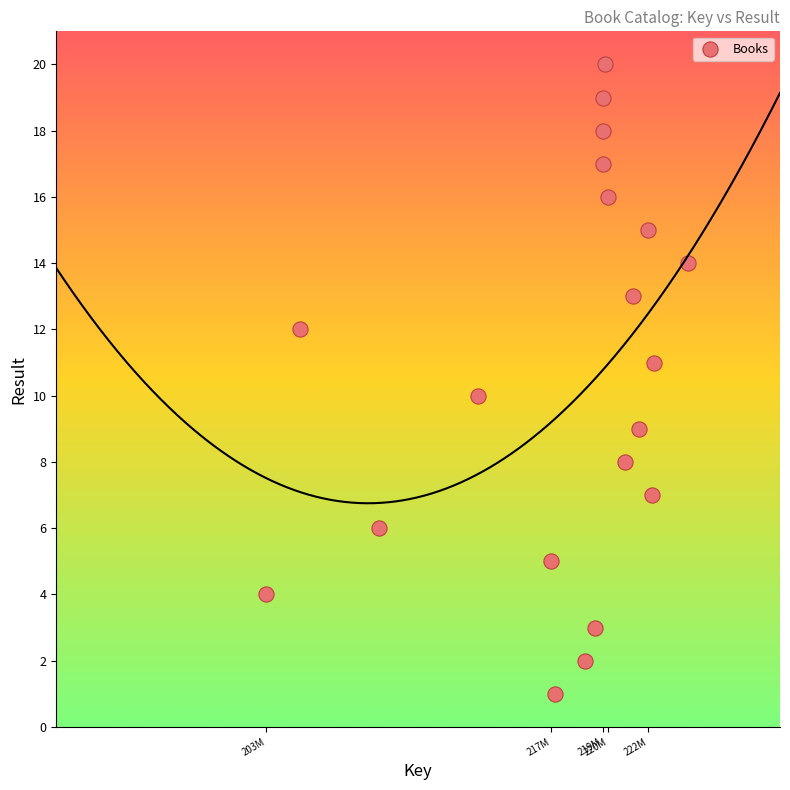

What is the range of X values (max minus min)?

20363688